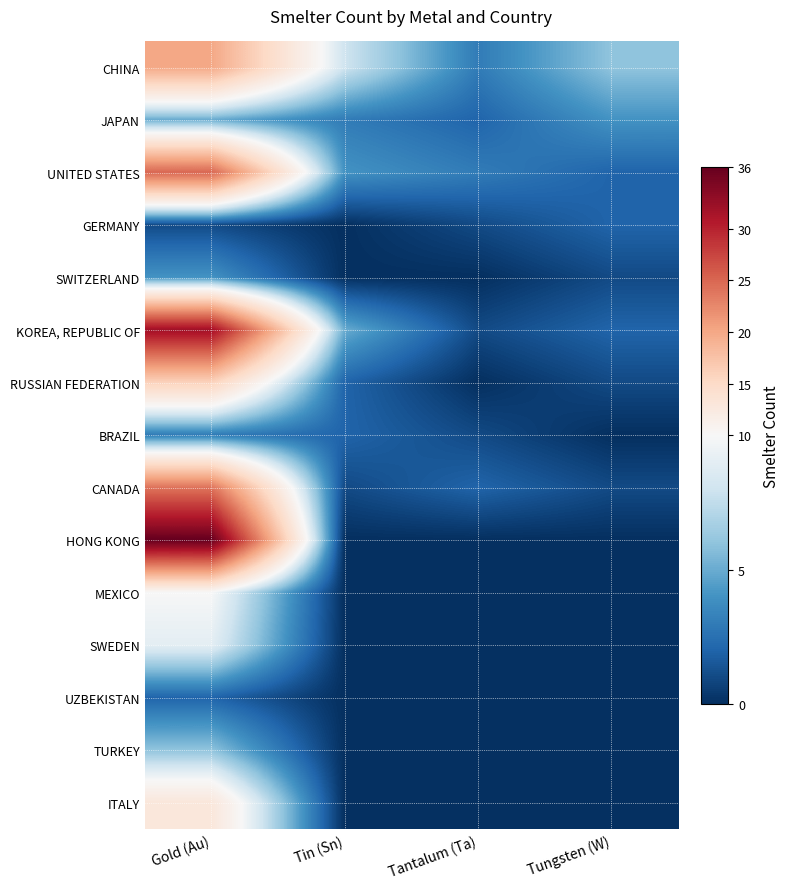

How many series are shown in this chart?

15